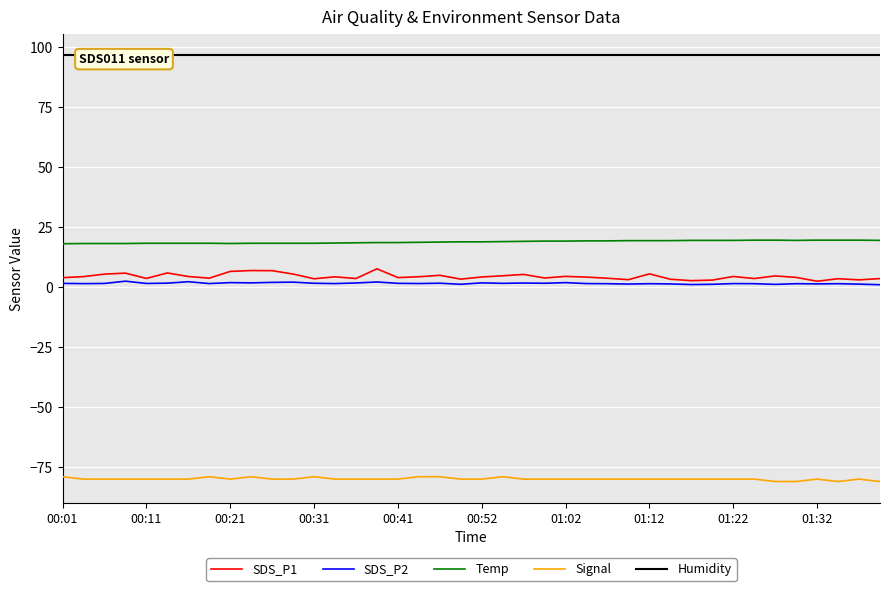

The value of SDS_P2 at 21 is 1.6. True or false?

True